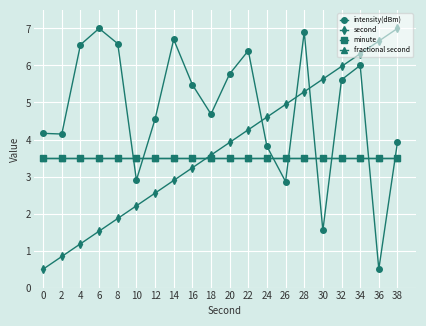

The value of minute at 20 is 3.5. True or false?

True